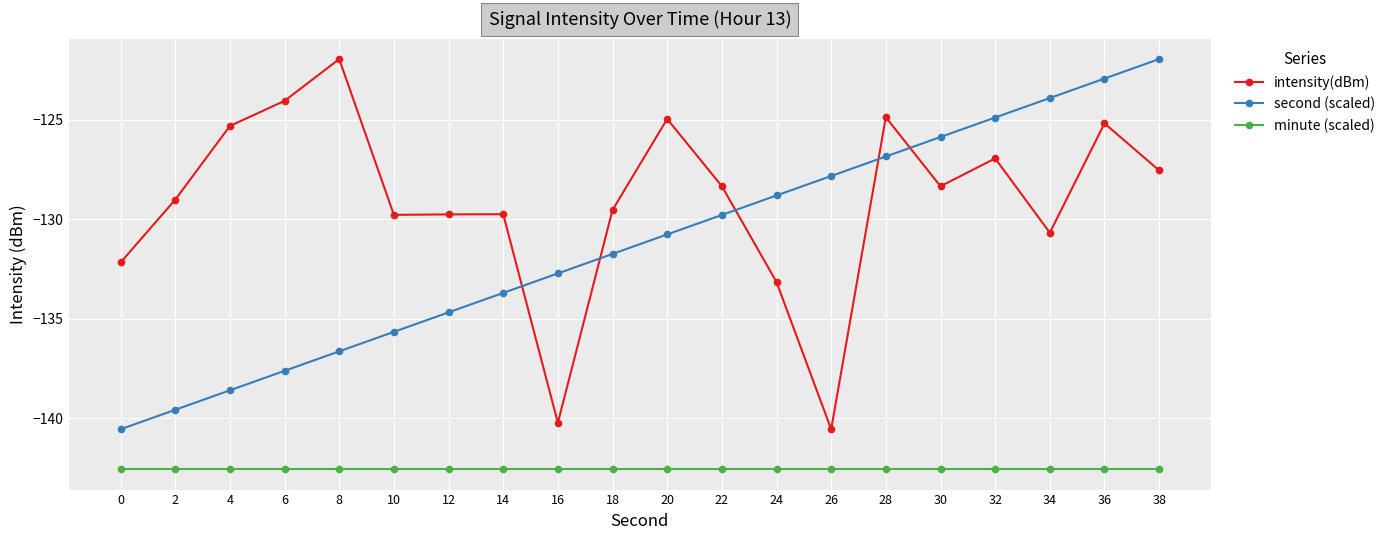

At which label is second (scaled) closest to -131?

20